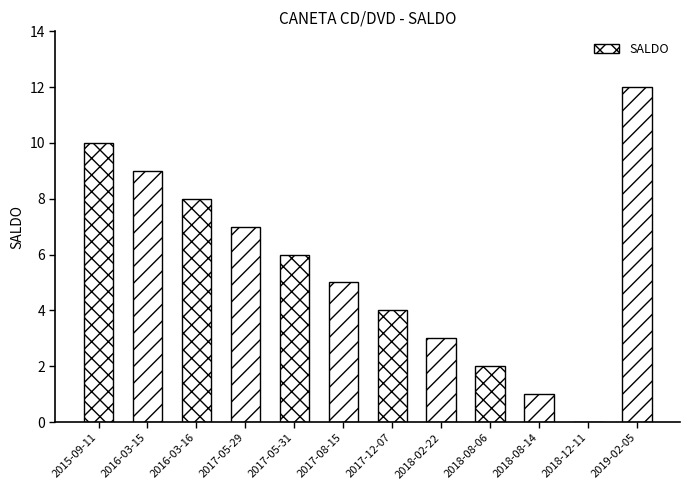

Rank the categories by value from highest to lowest.

2019-02-05, 2015-09-11, 2016-03-15, 2016-03-16, 2017-05-29, 2017-05-31, 2017-08-15, 2017-12-07, 2018-02-22, 2018-08-06, 2018-08-14, 2018-12-11